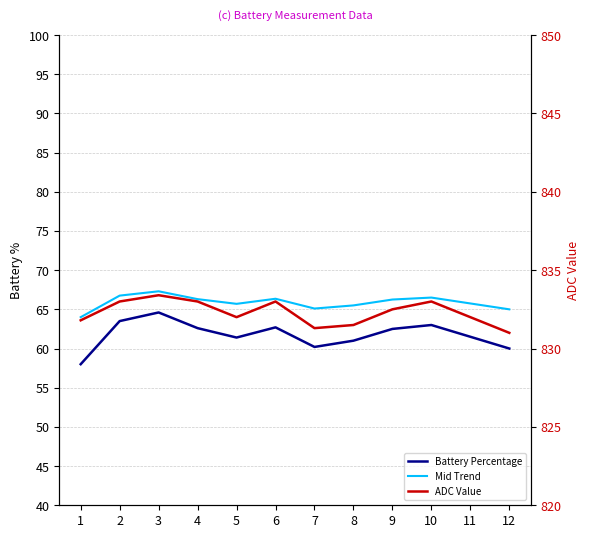

How many interior local valleys does the ADC Value series have?

2